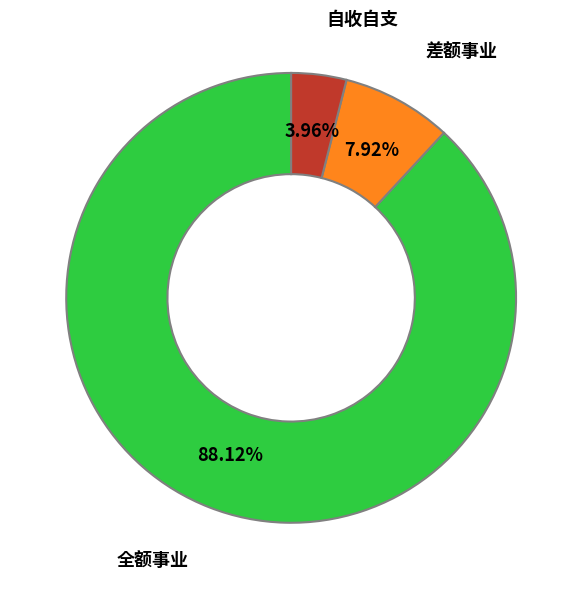

What is the smallest slice in the pie chart?

自收自支